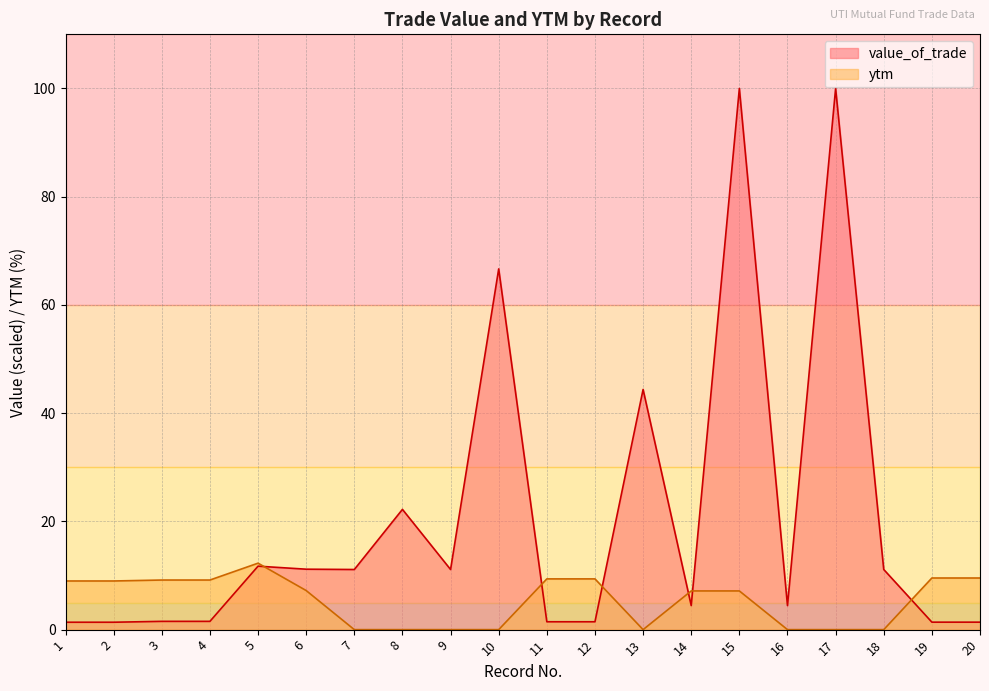

Is it true that ytm equals 12.6 at 2?

False